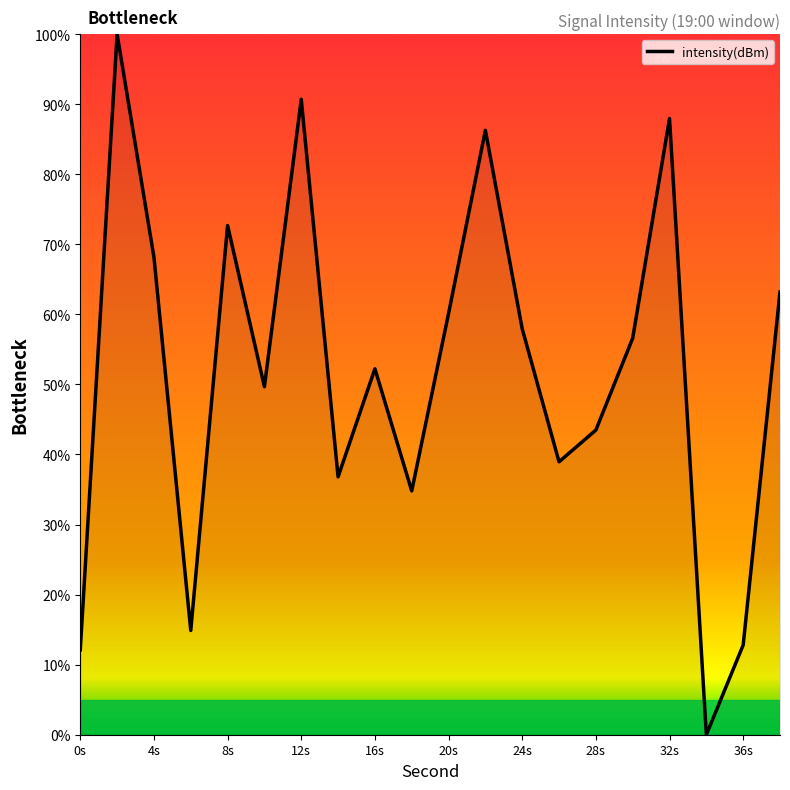

How many categories are shown in the chart?

20